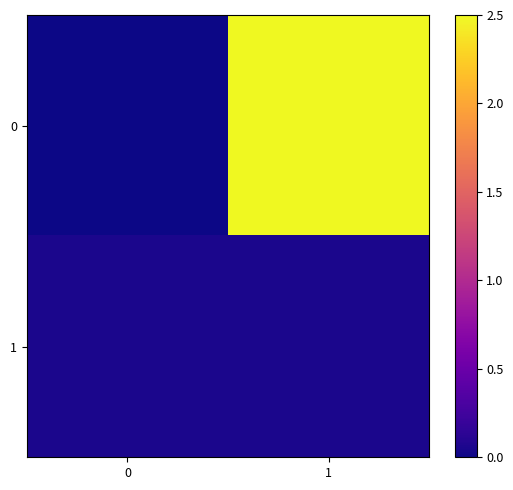

What is the difference between the highest and lowest values at 1?

2.4